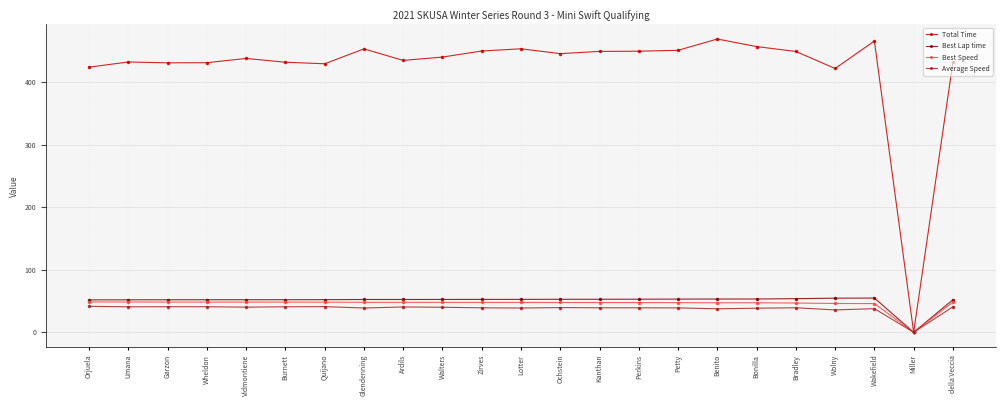

True or false: Average Speed has more than 2 interior local peaks.

True